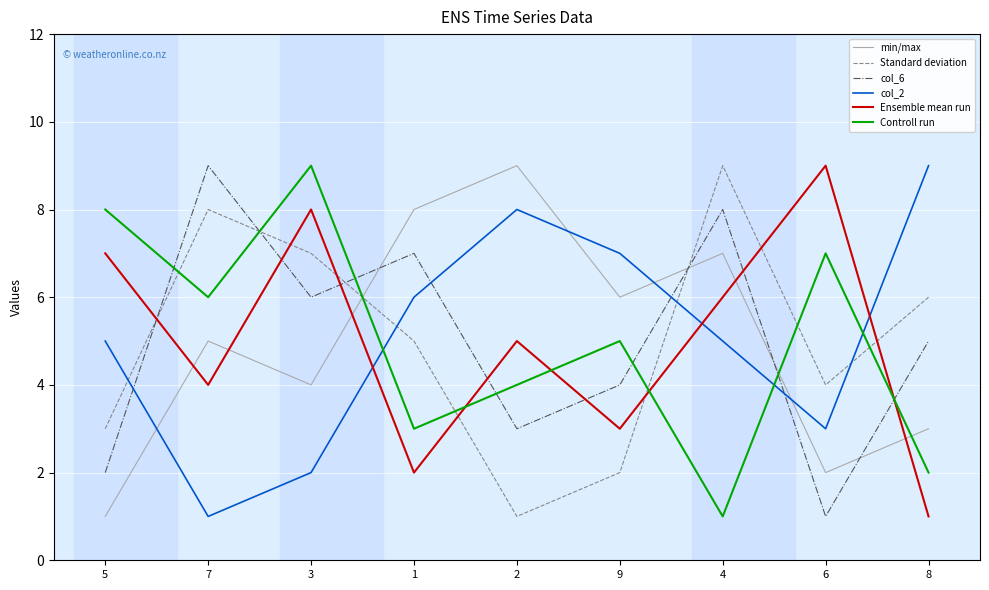

At which label does min/max reach its peak?

2